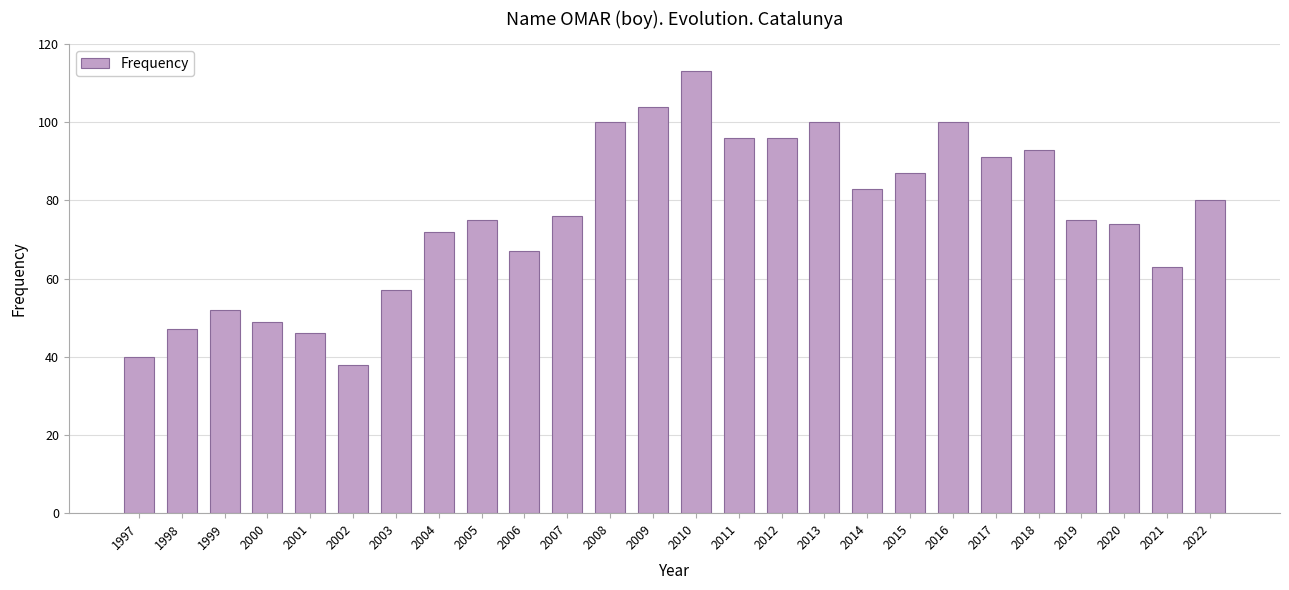

Reading left to right, what are all the values shown in this chart?

40	47	52	49	46	38	57	72	75	67	76	100	104	113	96	96	100	83	87	100	91	93	75	74	63	80